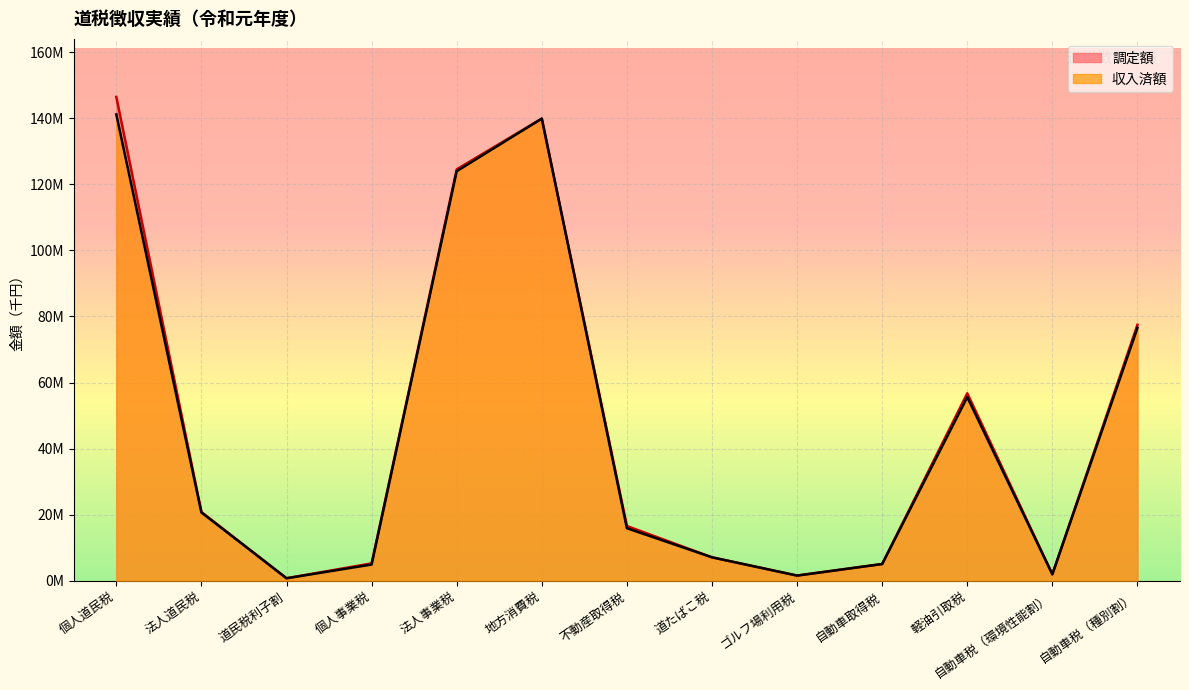

At which label does 収入済額 reach its minimum?

道民税利子割